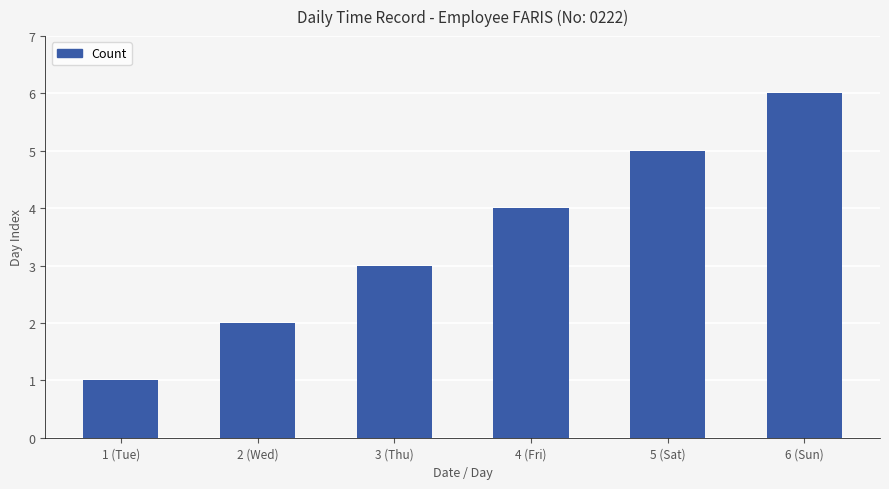

True or false: the data shows 3 at 3 (Thu).

True